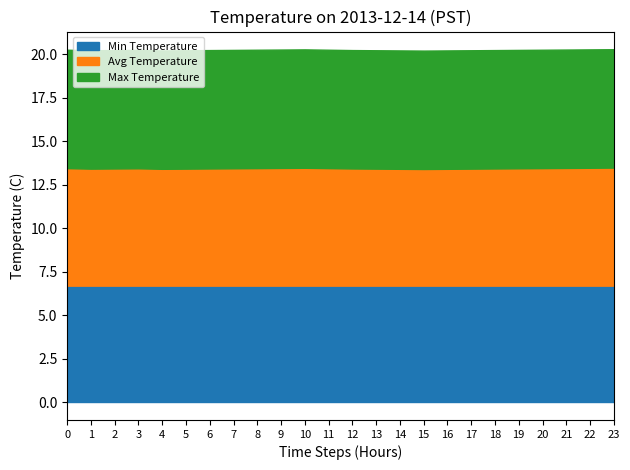

What is the value of the Avg Temperature point at the 4th from the left?

6.7